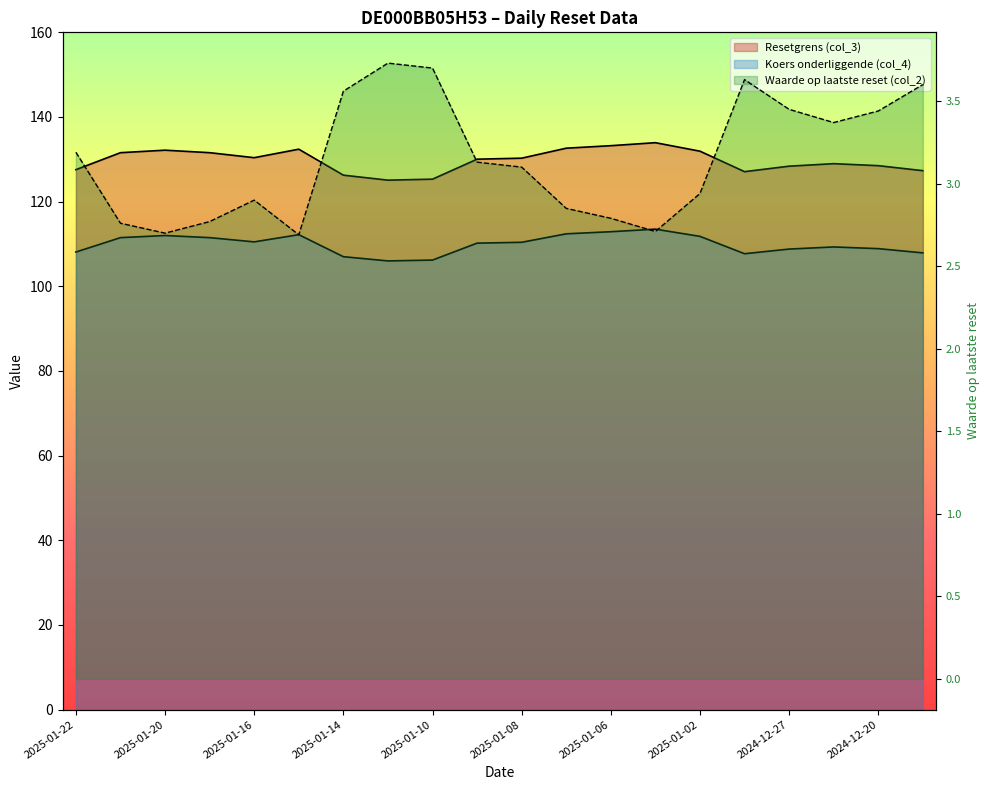

Is it true that Waarde op laatste reset (col_2) equals 3.6 at 2025-01-14?

True